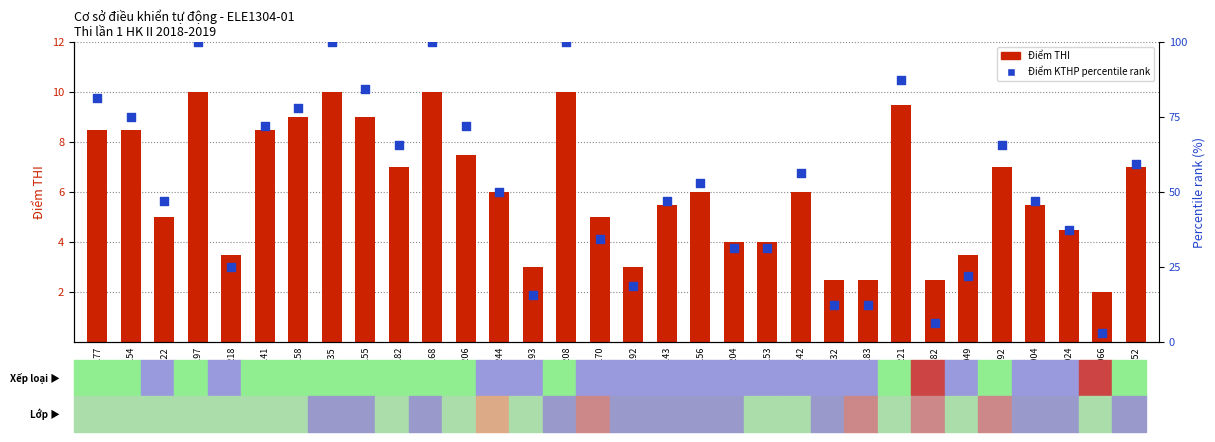

Is the value of Điểm KTHP percentile rank at B16DCDT192 greater than the value of Điểm THI at B16DCDT142?

Yes